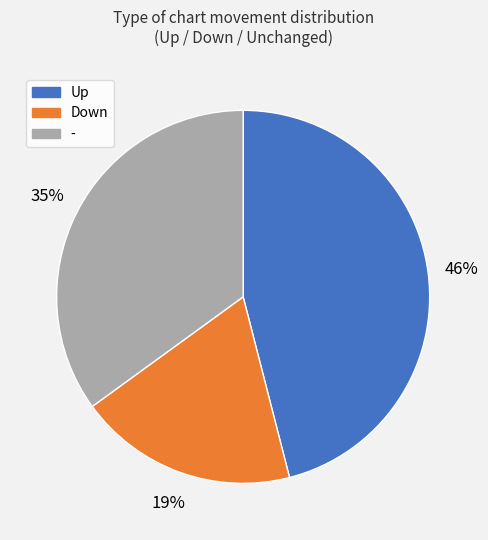

Is there a majority slice in this chart?

No